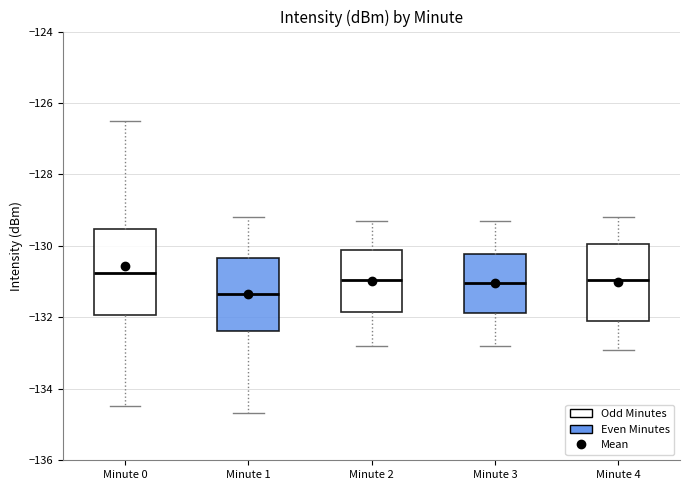

Which box has the lowest median line?

Minute 1